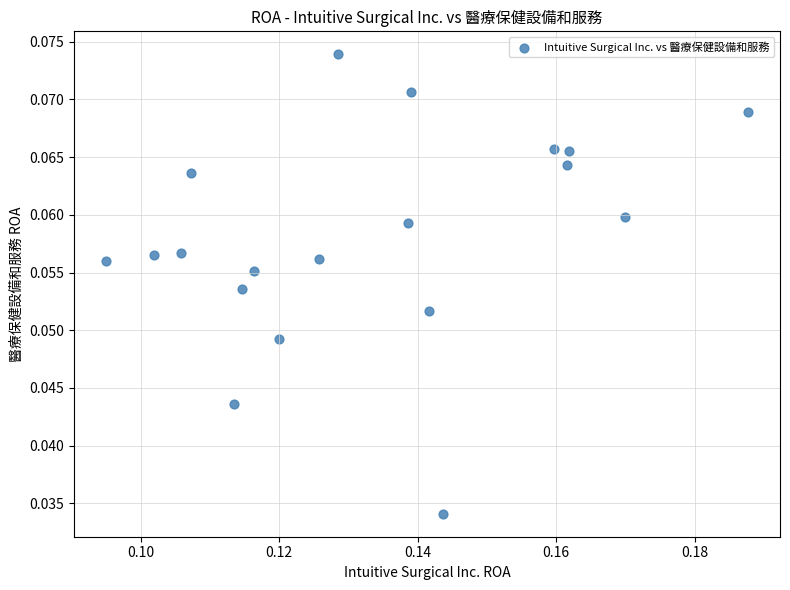

How many points are shown in the scatter plot?

19